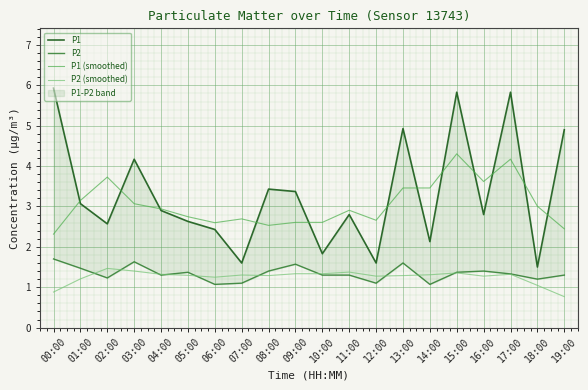

Is it true that P2 (smoothed) equals 0.5 at 17:00?

False